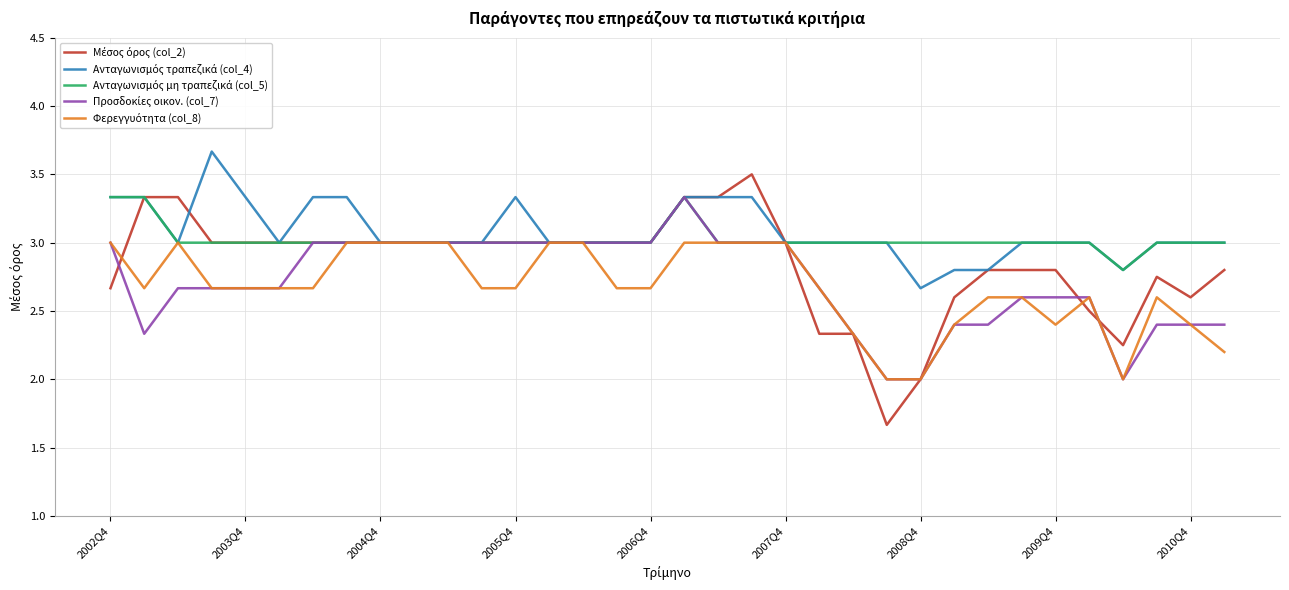

What is the smallest value displayed?

1.7